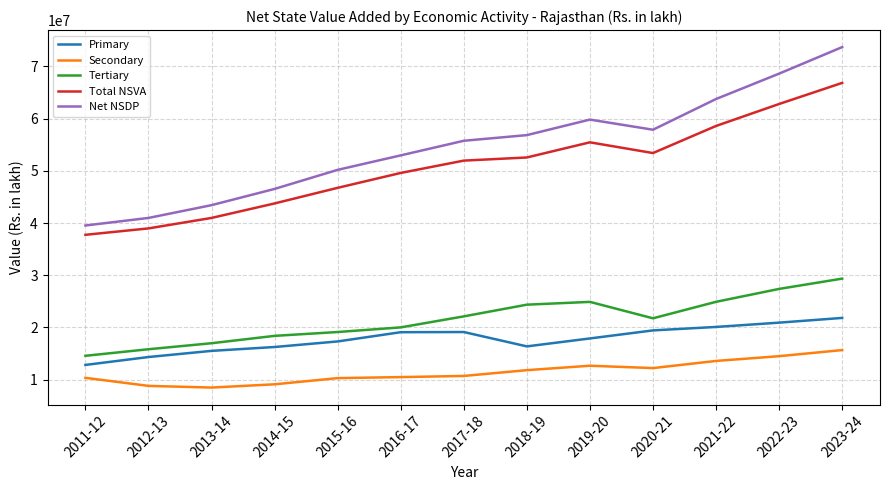

How many series are shown in this chart?

5